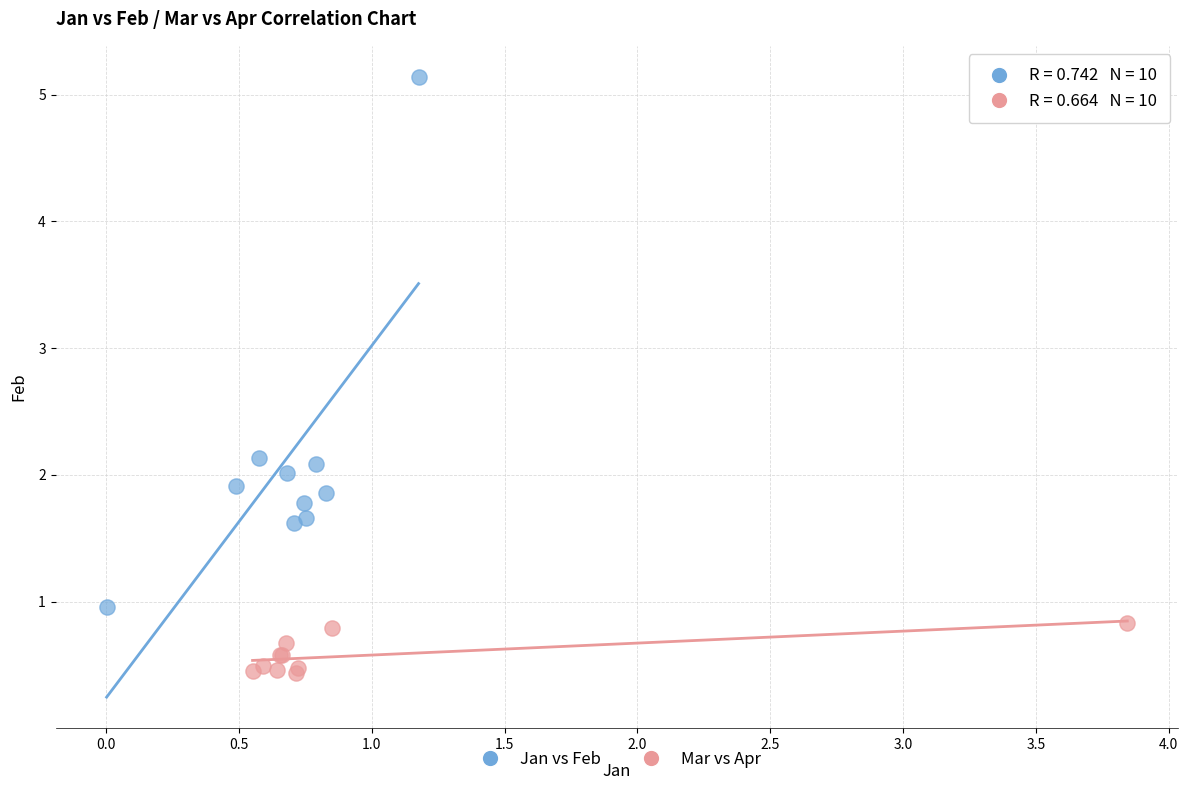

What are all the series names shown in the legend?

Jan vs Feb, Mar vs Apr